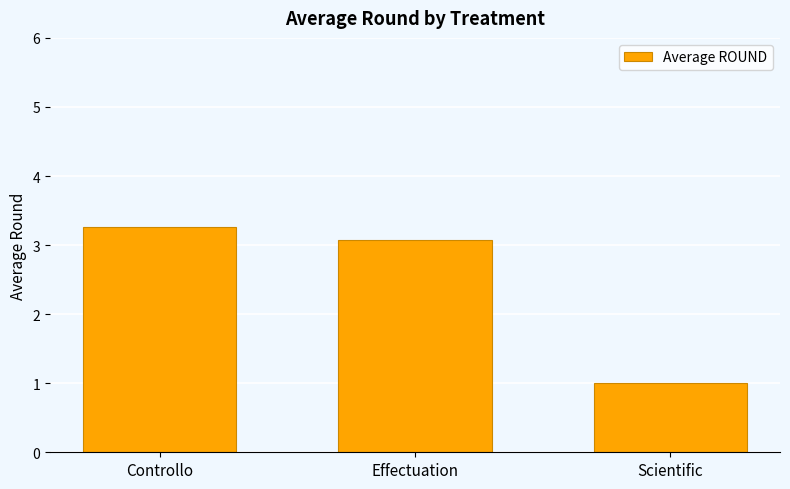

Count the number of values greater than 3.

2